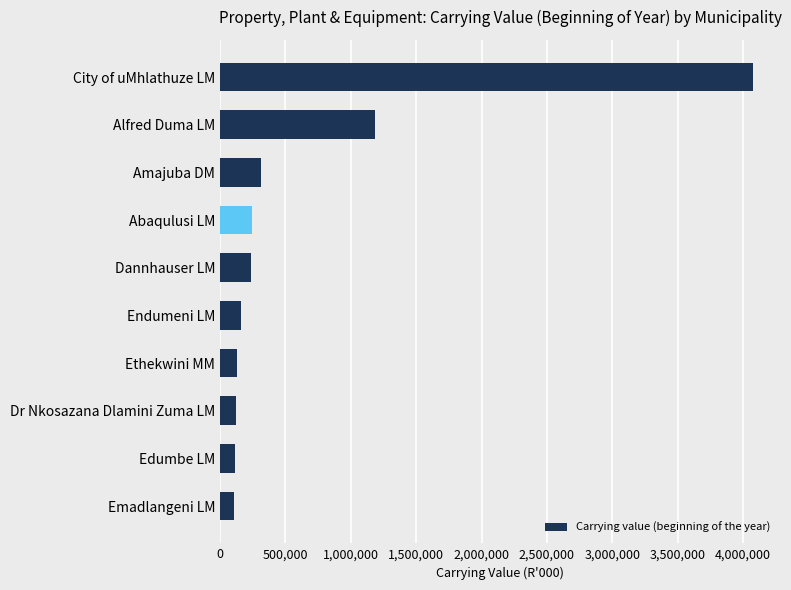

What is the change in value from Emadlangeni LM to Alfred Duma LM?

+1078492